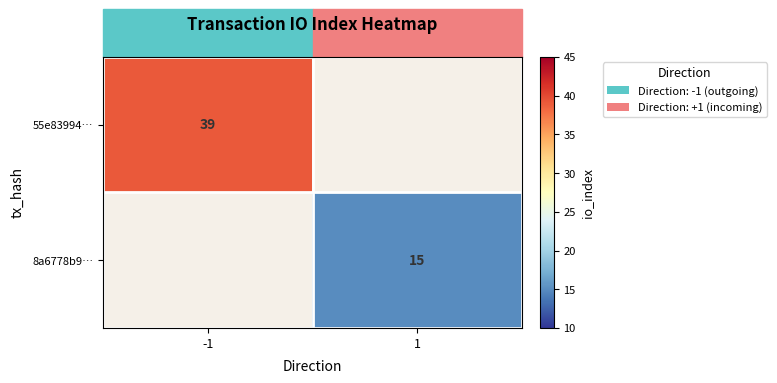

Is it true that 8a6778b9… equals 7.1 at 1?

False